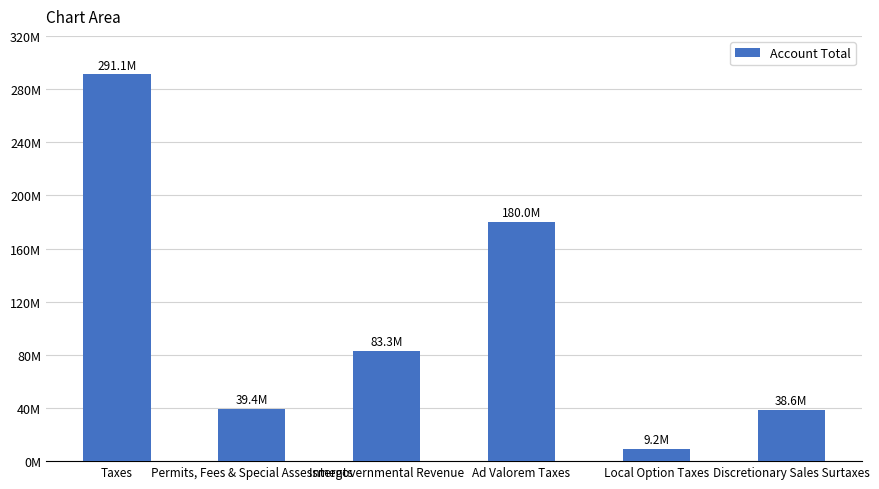

List the labels in order of value, smallest first.

Local Option Taxes, Discretionary Sales Surtaxes, Permits, Fees & Special Assessments, Intergovernmental Revenue, Ad Valorem Taxes, Taxes